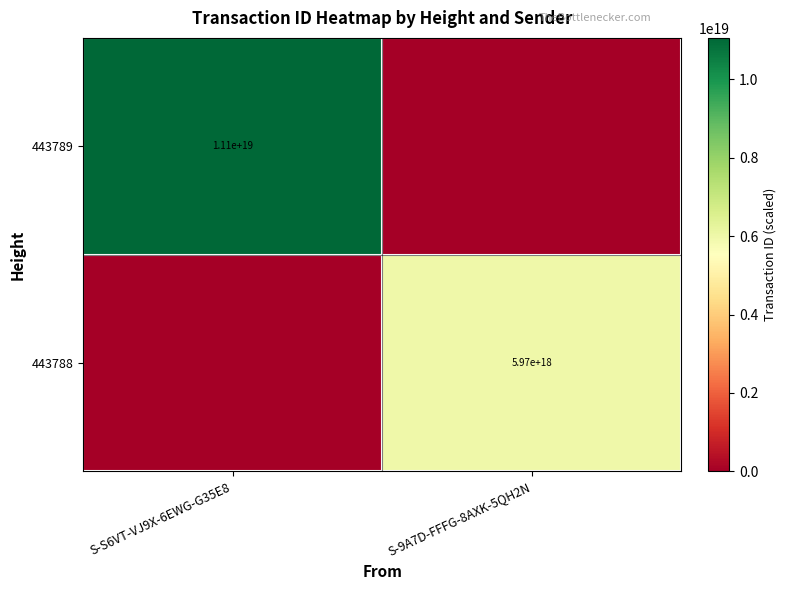

The value of 443789 at S-S6VT-VJ9X-6EWG-G35E8 is 17688716302566238208. True or false?

False